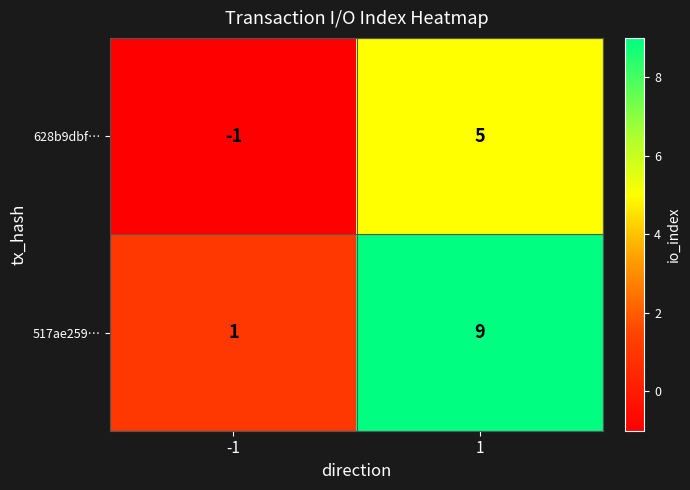

What is the sum of the 628b9dbf… values at 1 and -1?

4